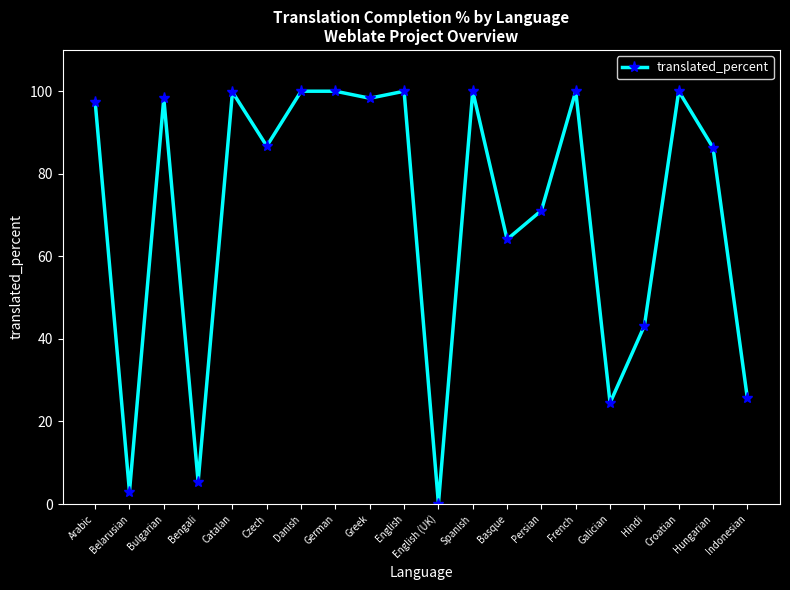

Which category has the lowest value across all series?

English (UK)